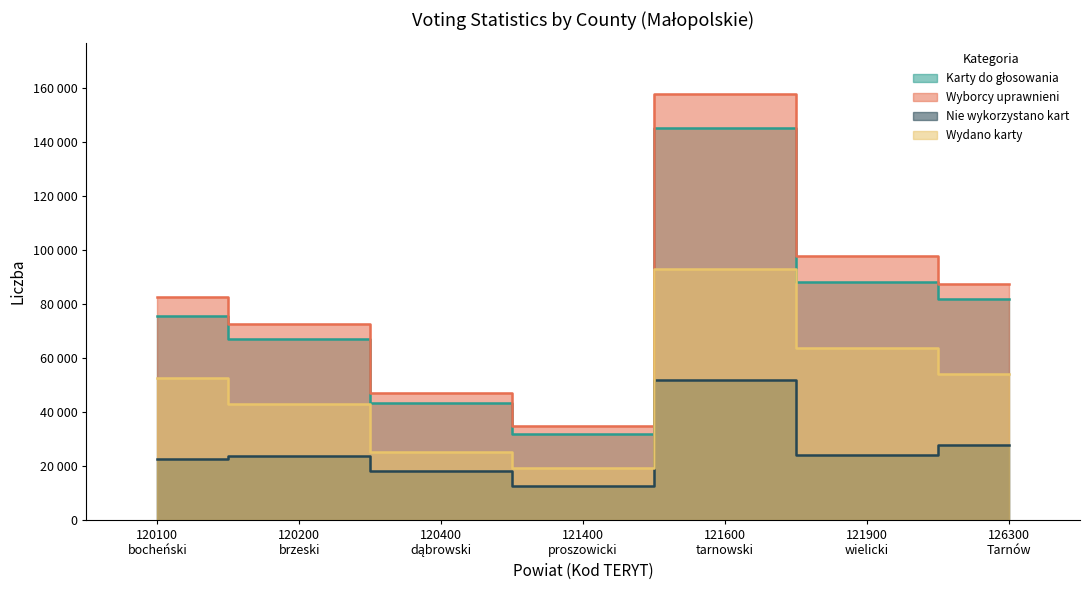

How many distinct data groups are displayed?

4